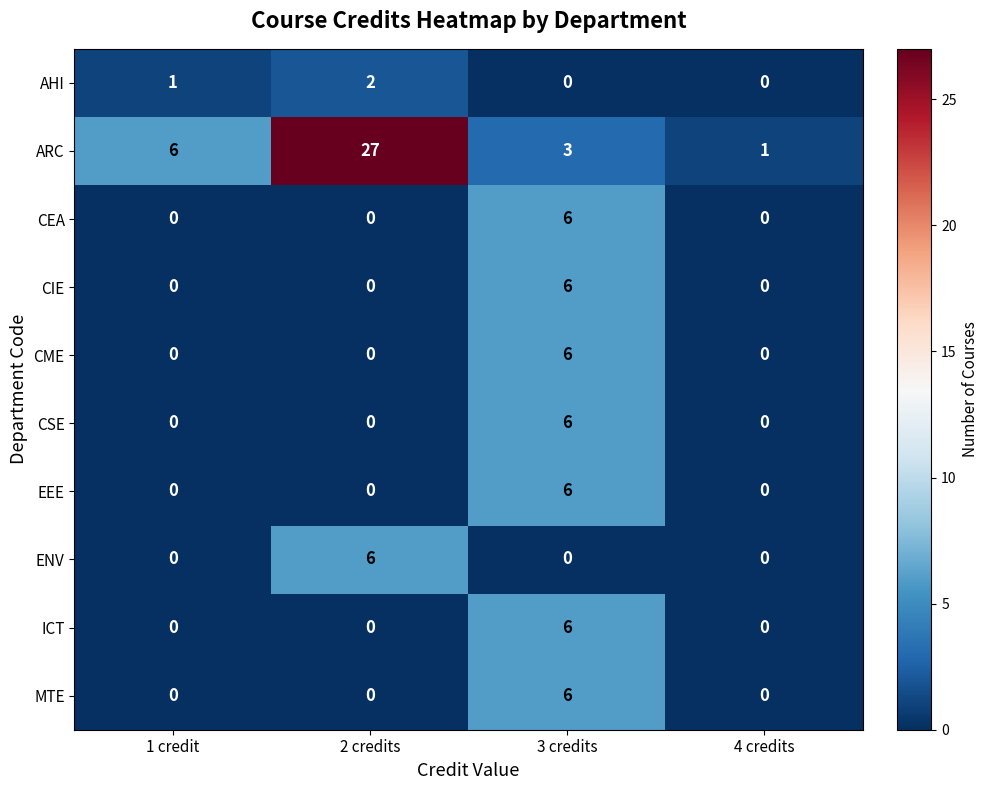

What is the difference between the maximum and minimum values in the ENV series?

6